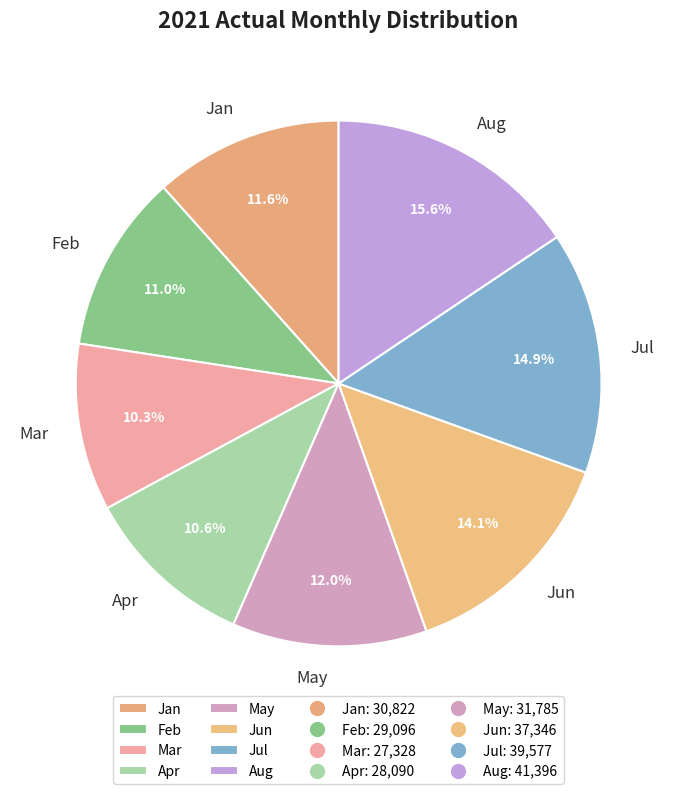

What is the largest slice in the pie chart?

Aug